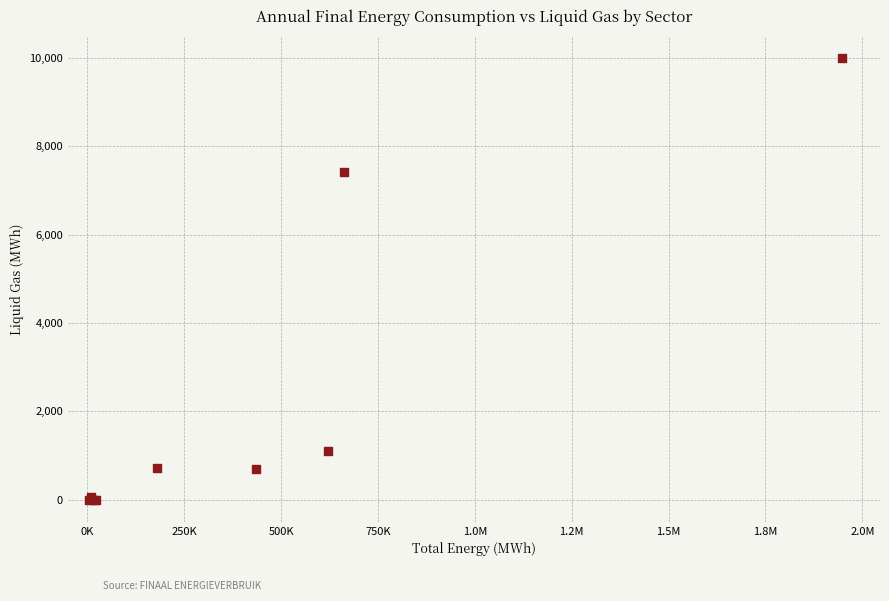

What Y value in the scatter plot is closest to 4997?

7420.1